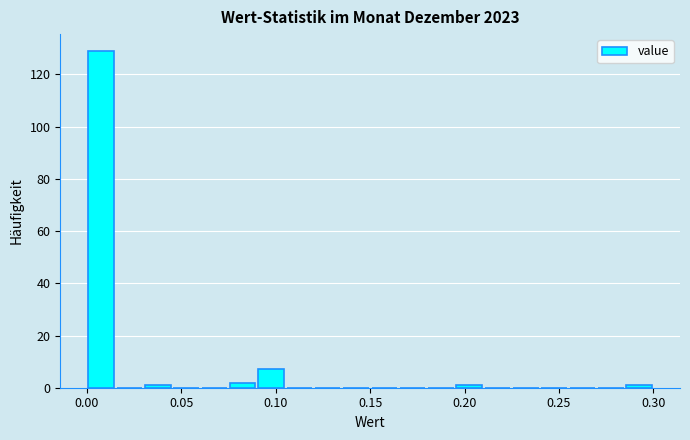

Read against the x-axis, roughly where is the centre of the tallest bar?

0.010